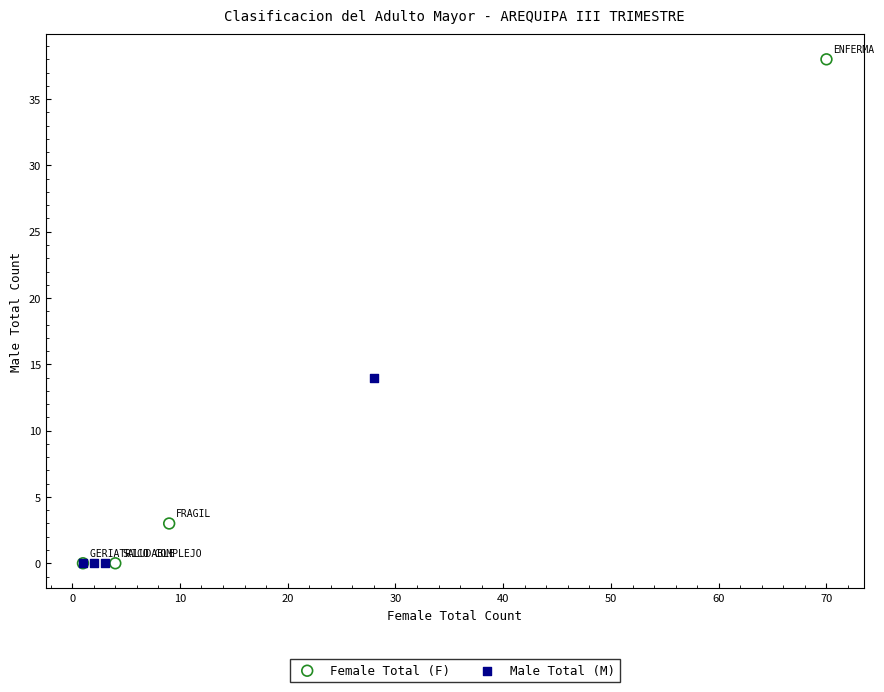

What are all the series names shown in the legend?

Female Total (F), Male Total (M)